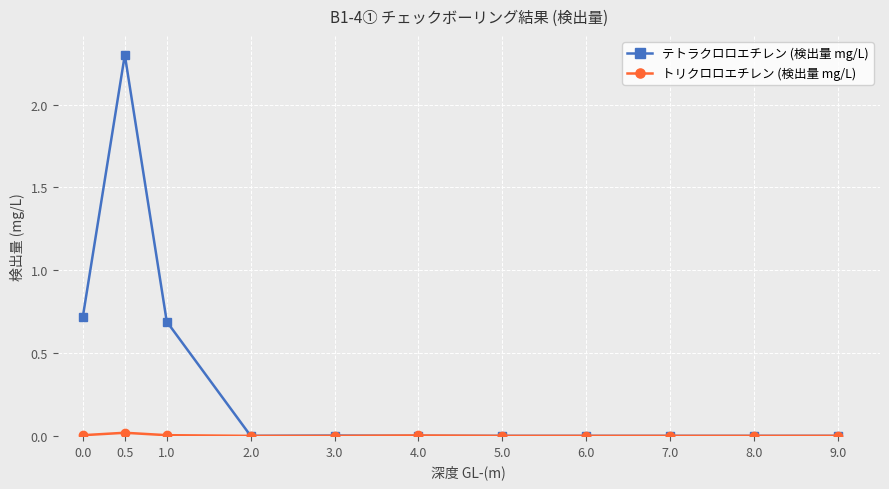

The テトラクロロエチレン (検出量 mg/L) series shows 0.0 at 6.0. True or false?

True